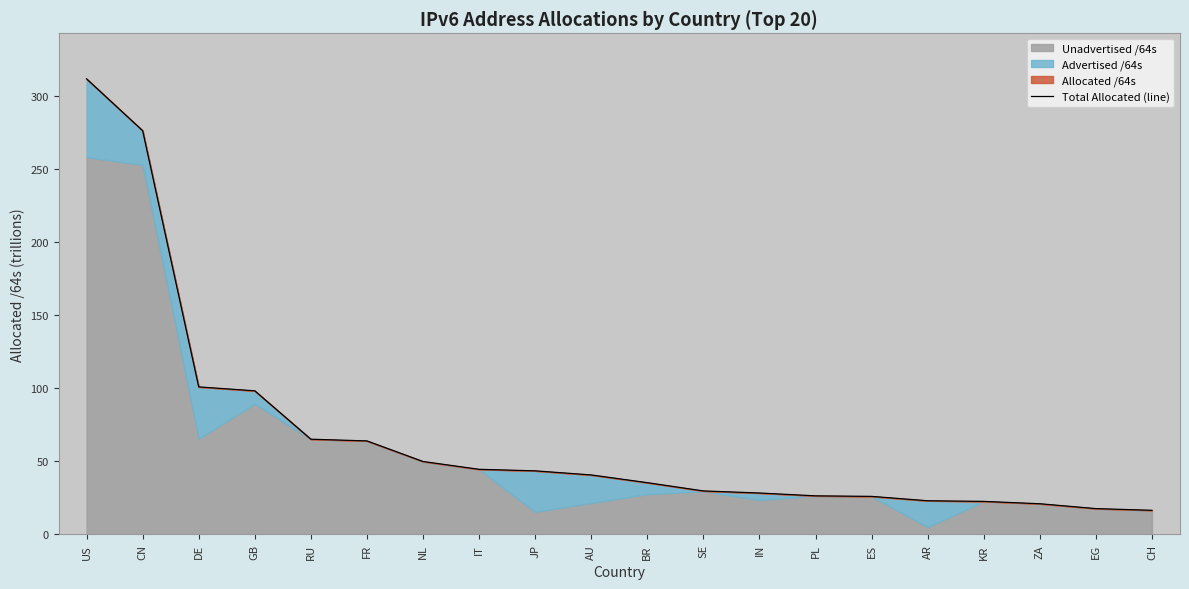

What is the greatest value displayed?

312.0